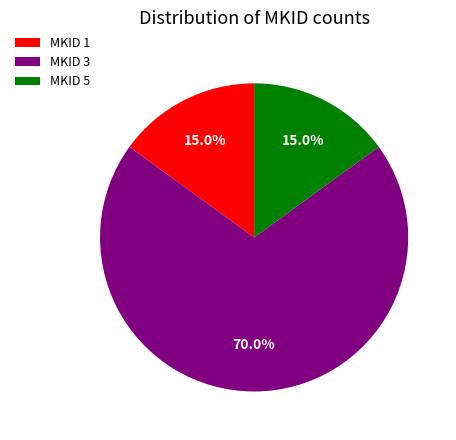

What is the ratio of the value at MKID 5 to the value at MKID 1?

1.0